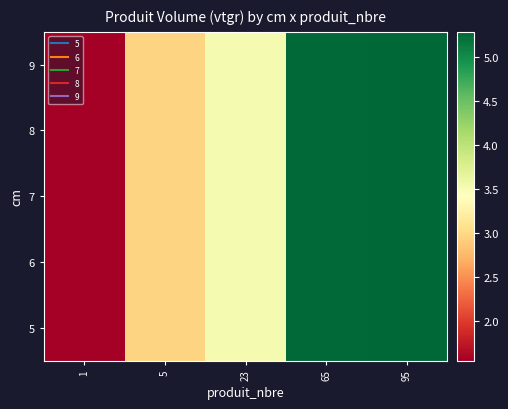

At how many categories does at least one series exceed 1?

5